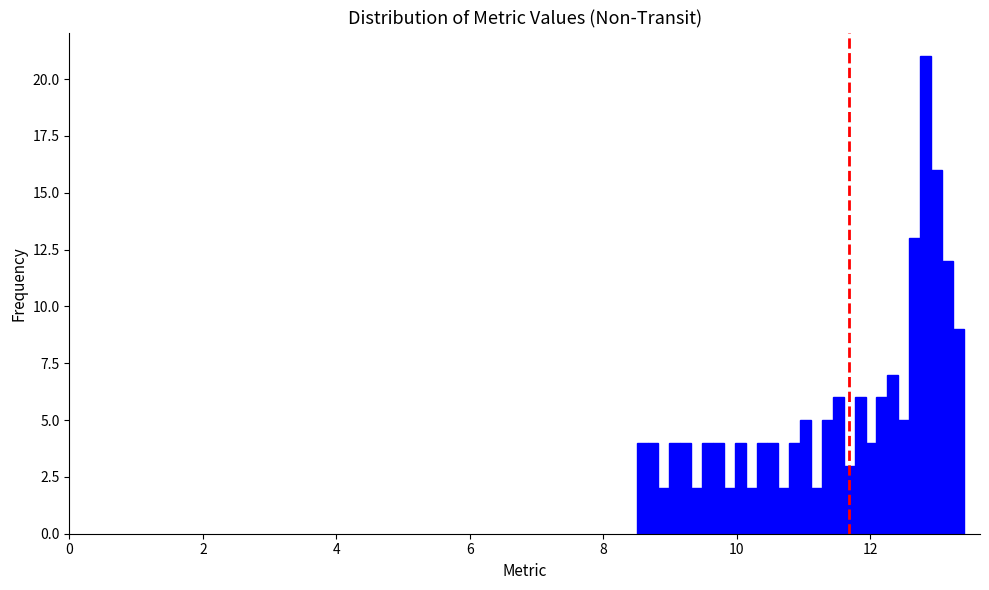

Around what value on the x-axis is the tallest bar? Give the approximate position of its centre, as read against the axis.

12.8